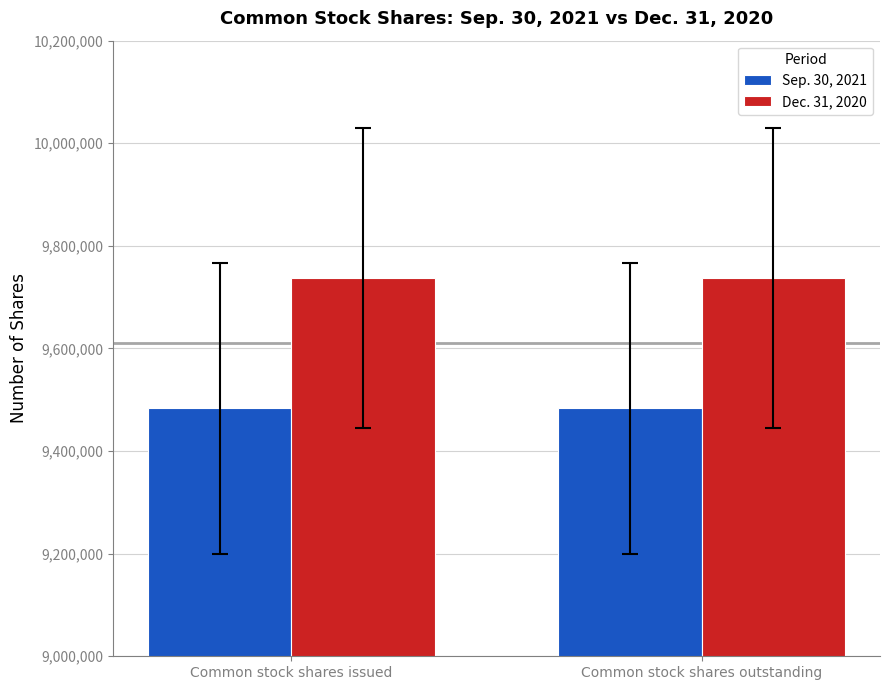

What is the highest value of the Dec. 31, 2020 series?

9736875